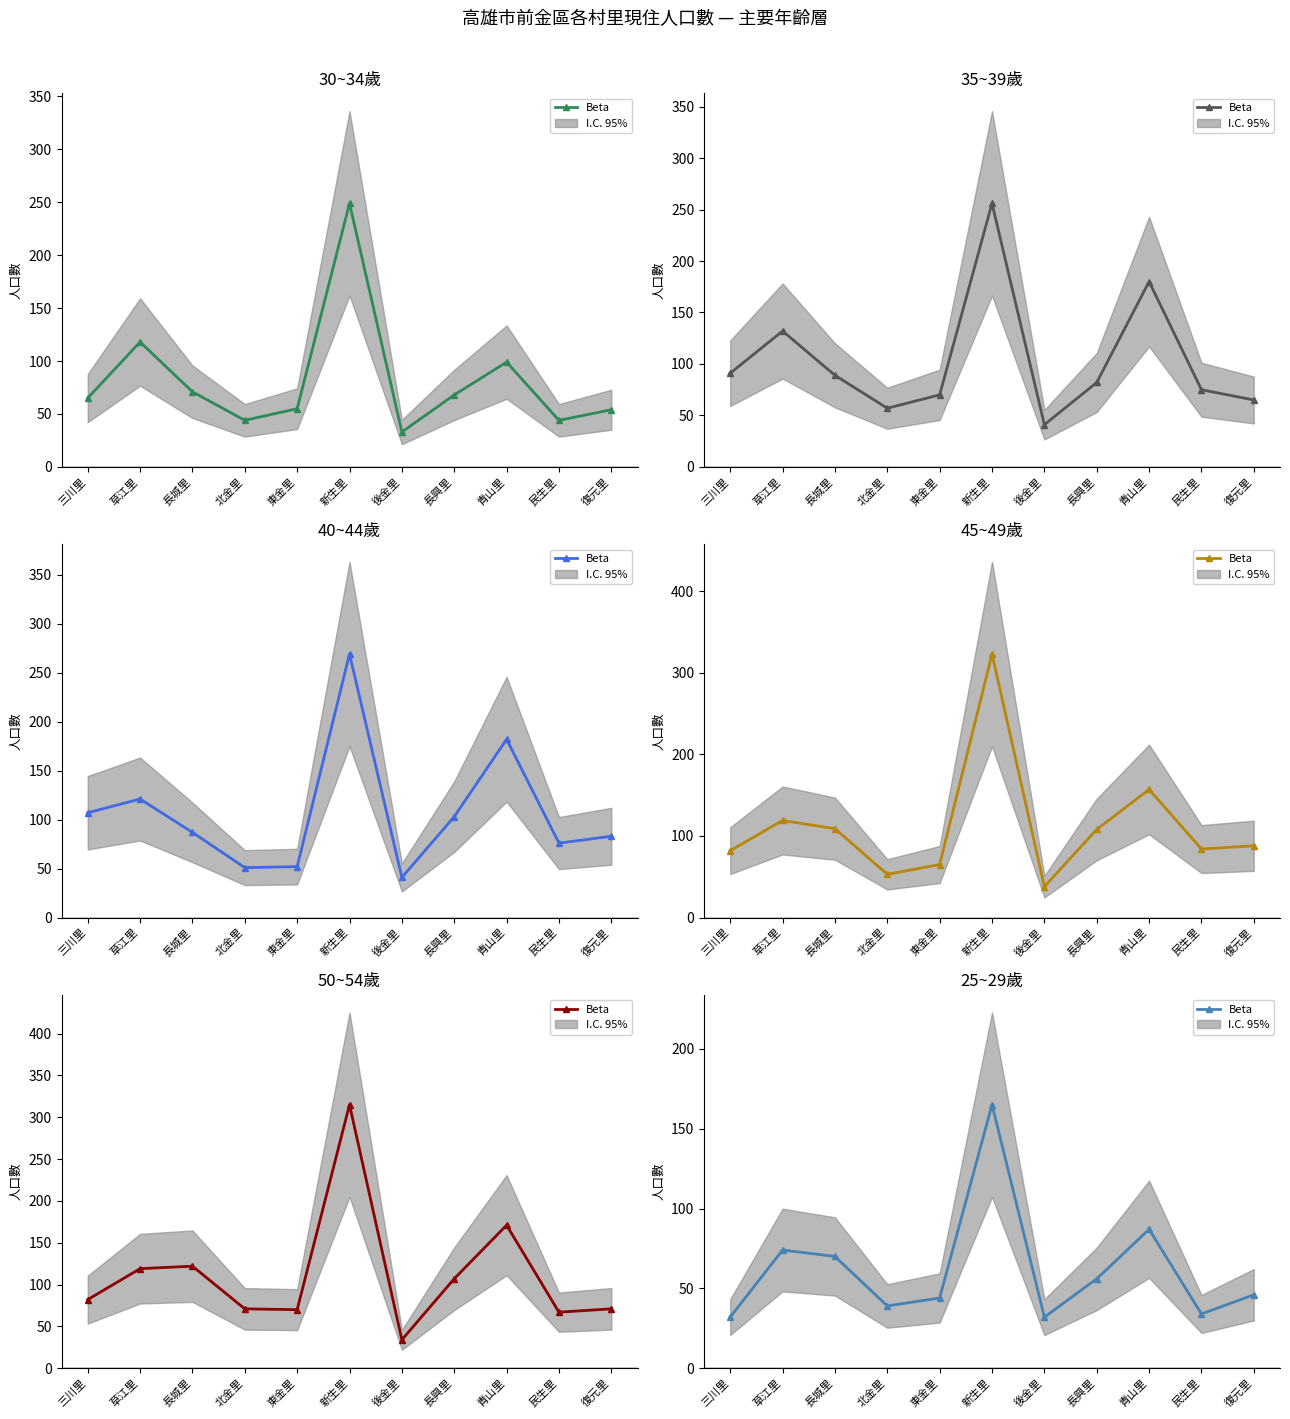

Where does the data first go above 46?

草江里